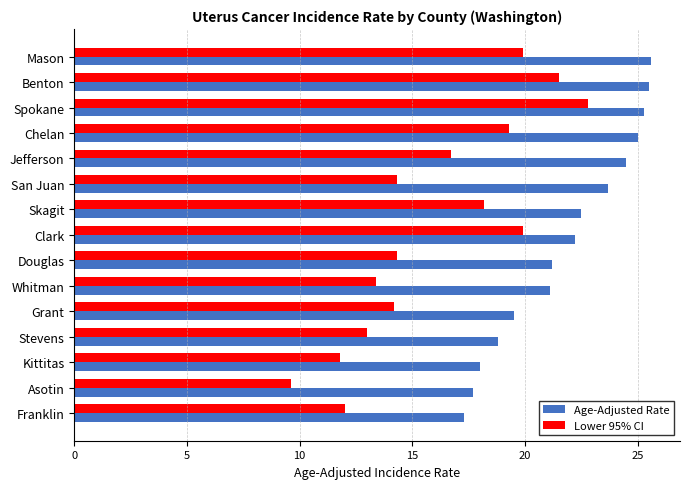

What is the difference between the second highest and minimum values in the Lower 95% CI series?

11.9